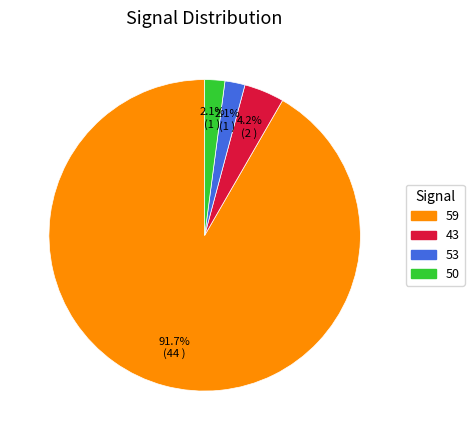

What percentage is the 43 slice, to the nearest percent?

4%